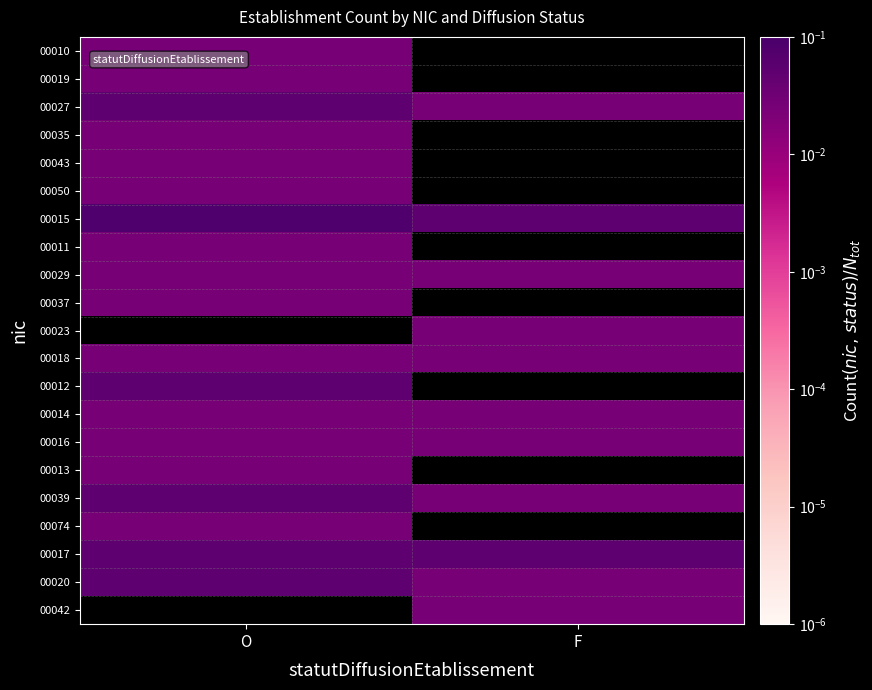

True or false: 00010 has a value of 0.0 at O.

False